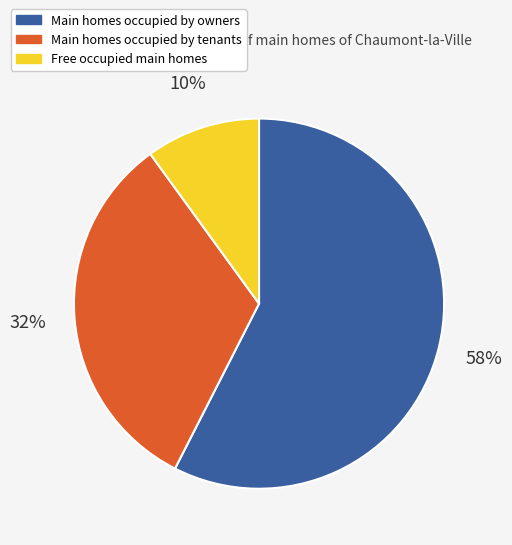

What percentage is the Free occupied main homes slice, to the nearest percent?

10%